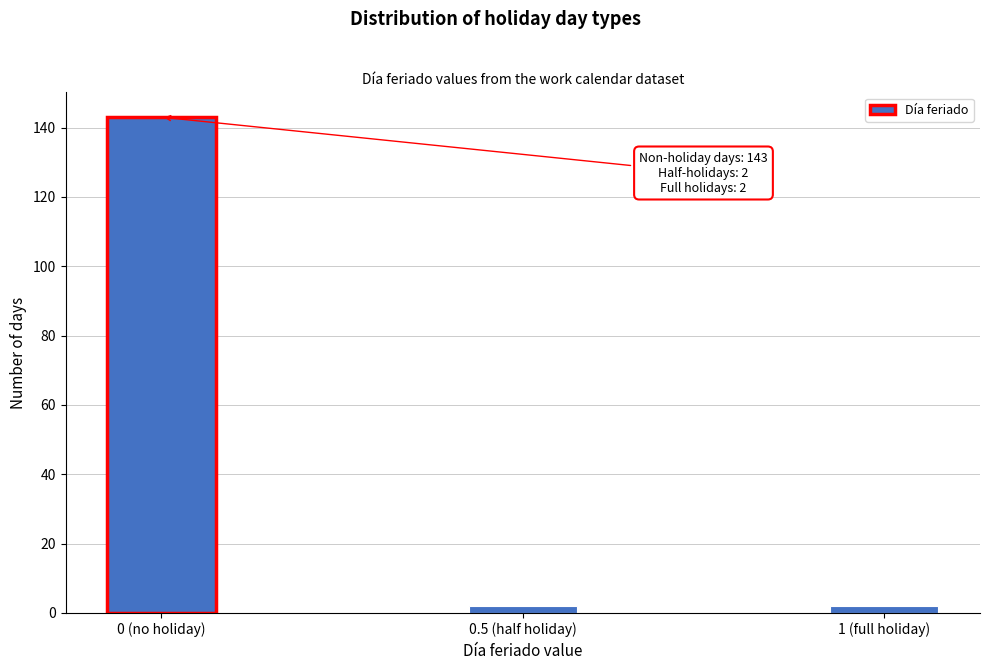

Reading right to left, what are all the values shown in this chart?

1 (full holiday)=2	0.5 (half holiday)=2	0 (no holiday)=143